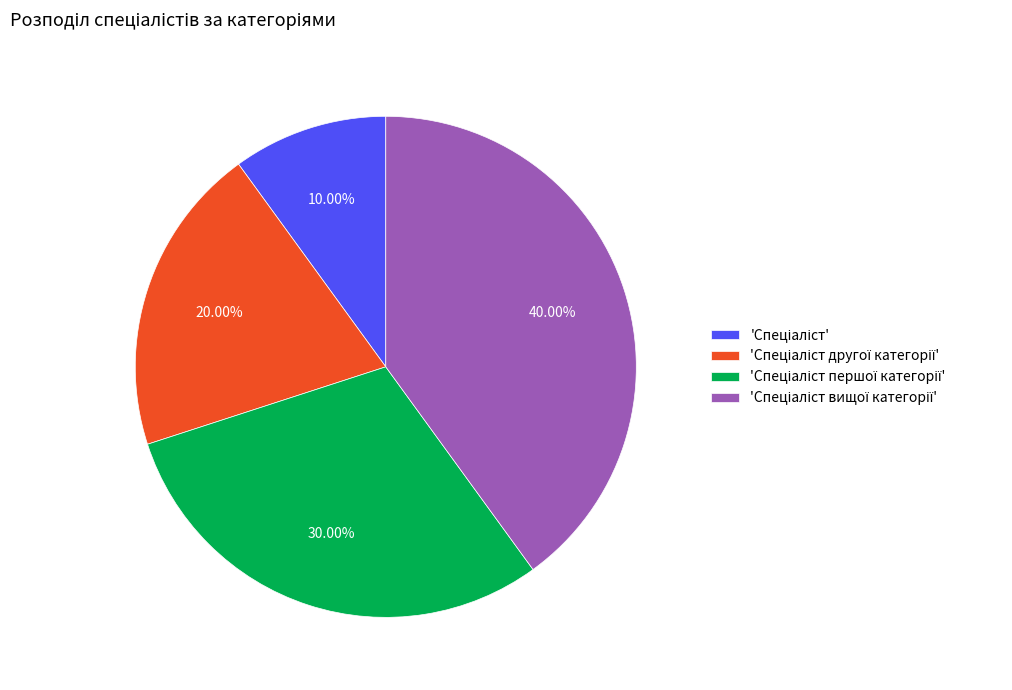

Does any single category account for the majority?

No